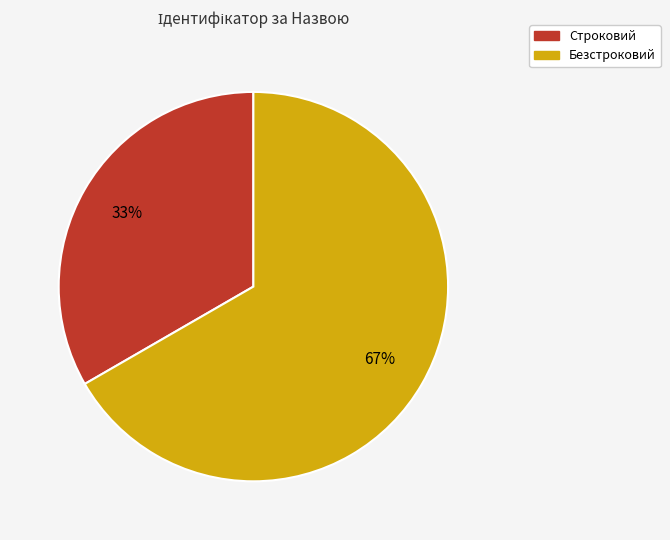

Rank the categories by value from highest to lowest.

Безстроковий, Строковий